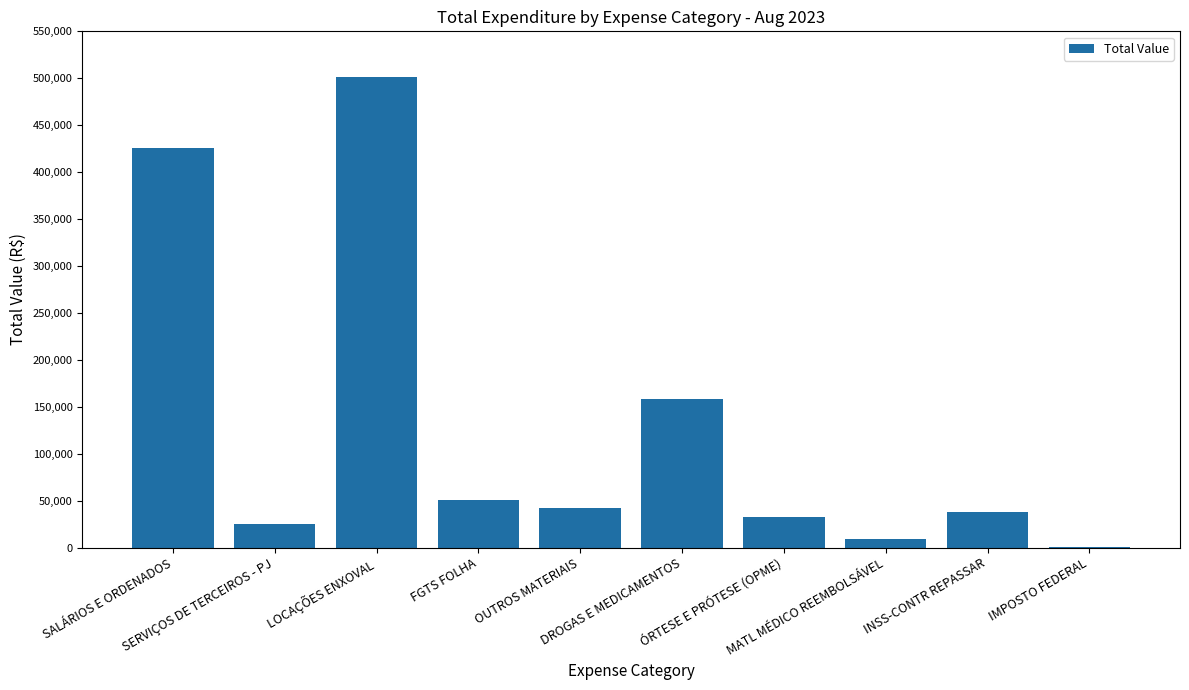

Does the chart contain stacked bars?

No